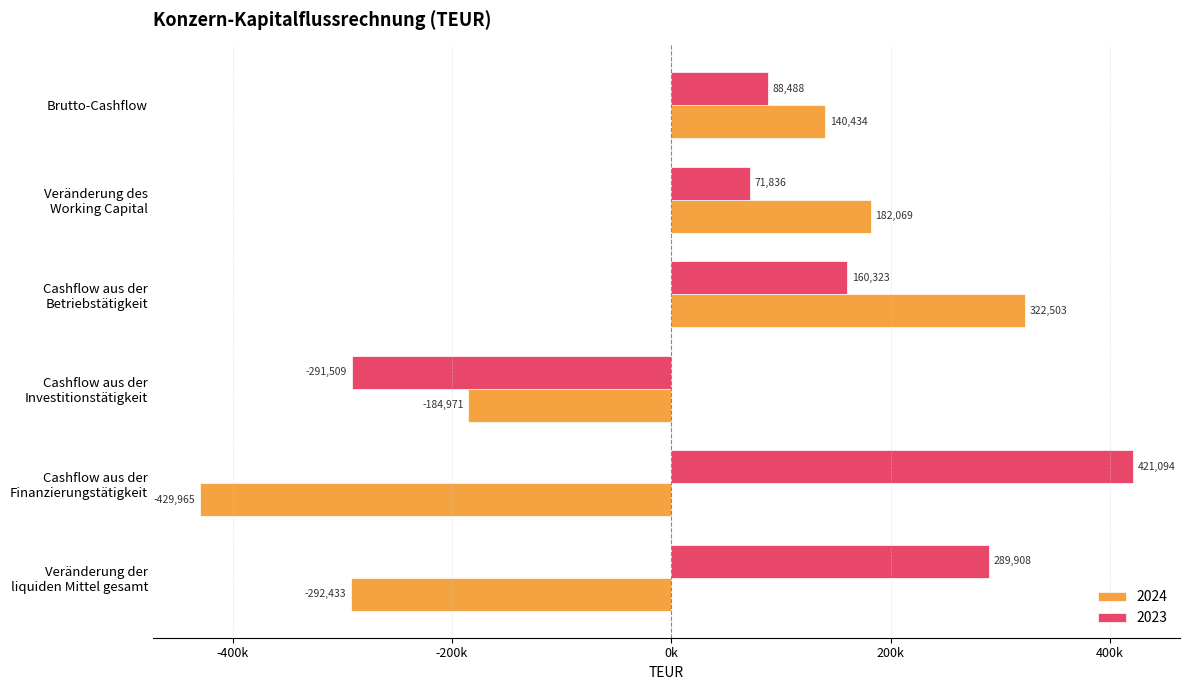

Rank the categories by 2024 value from highest to lowest.

Cashflow aus der
Betriebstätigkeit, Veränderung des
Working Capital, Brutto-Cashflow, Cashflow aus der
Investitionstätigkeit, Veränderung der
liquiden Mittel gesamt, Cashflow aus der
Finanzierungstätigkeit